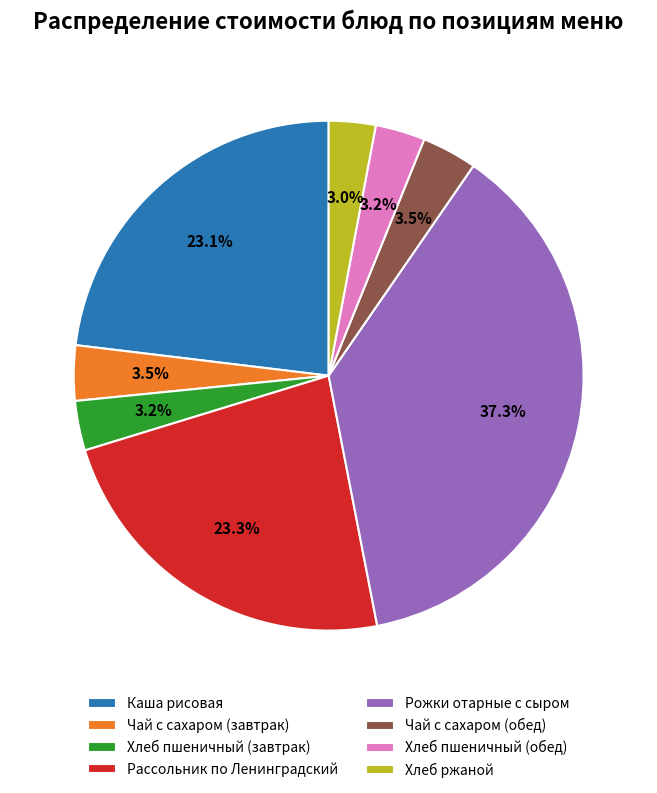

Is there a majority slice in this chart?

No